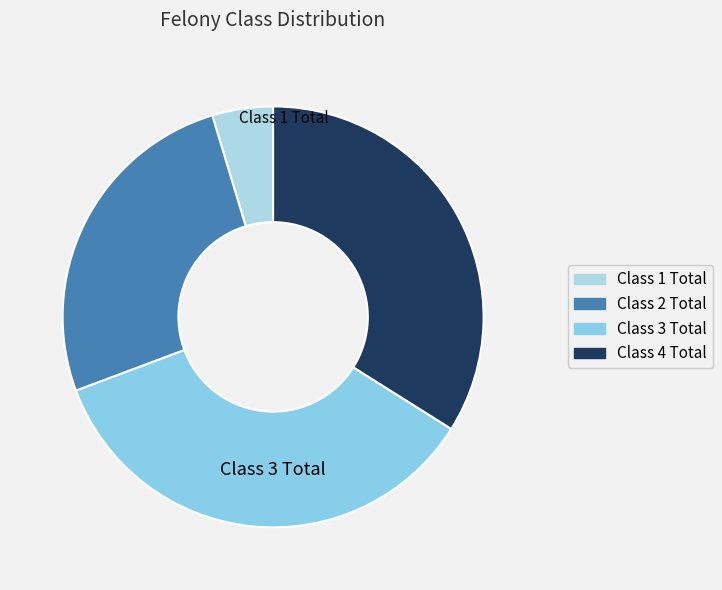

How many slices are in this pie chart?

4